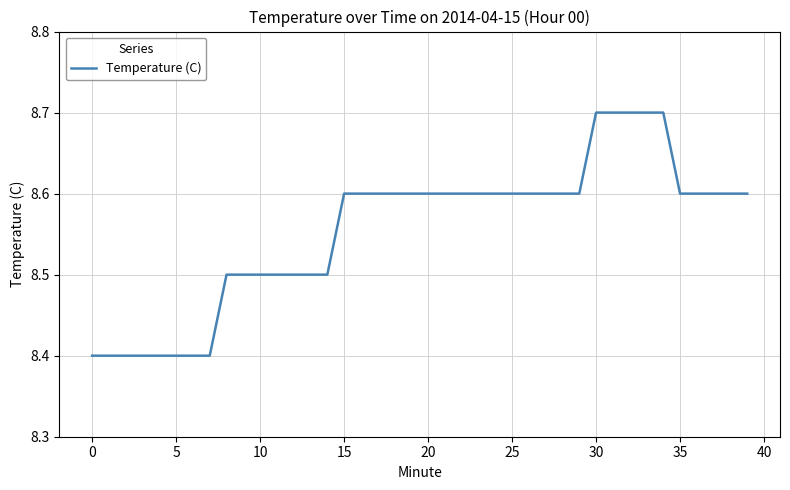

Reading right to left, extract all data points from this chart.

8.6	8.6	8.6	8.6	8.6	8.7	8.7	8.7	8.7	8.7	8.6	8.6	8.6	8.6	8.6	8.6	8.6	8.6	8.6	8.6	8.6	8.6	8.6	8.6	8.6	8.5	8.5	8.5	8.5	8.5	8.5	8.5	8.4	8.4	8.4	8.4	8.4	8.4	8.4	8.4